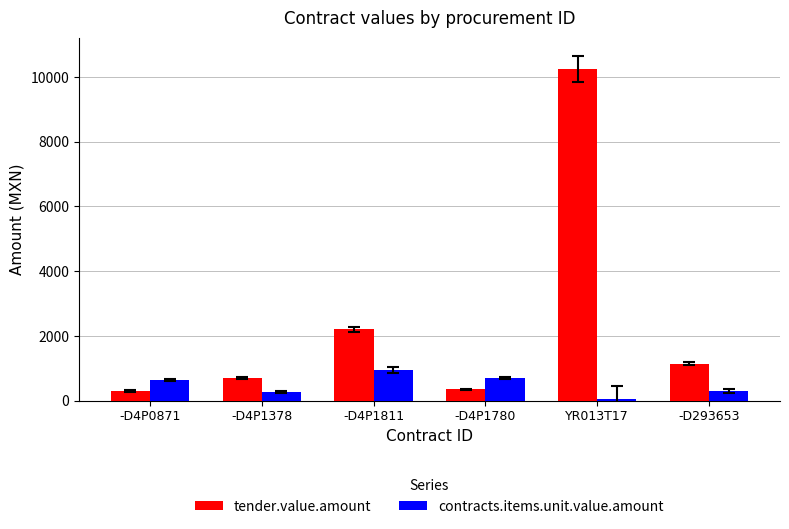

What is the difference between the maximum and second lowest values in the contracts.items.unit.value.amount series?

690.0